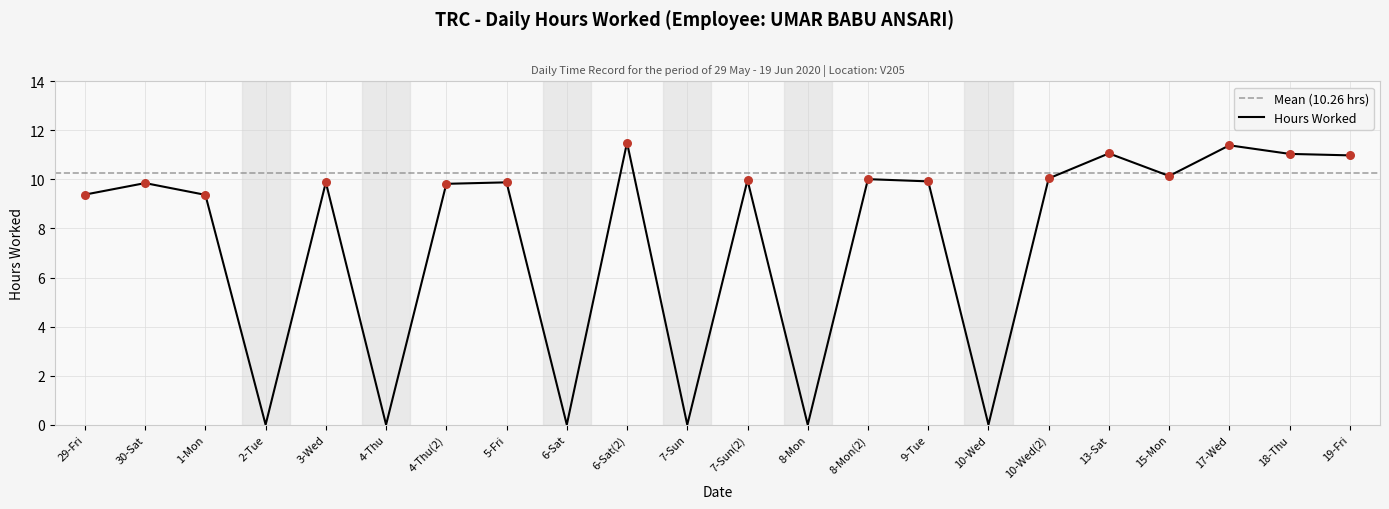

Between 8-Mon and 13-Sat, which is larger?

13-Sat